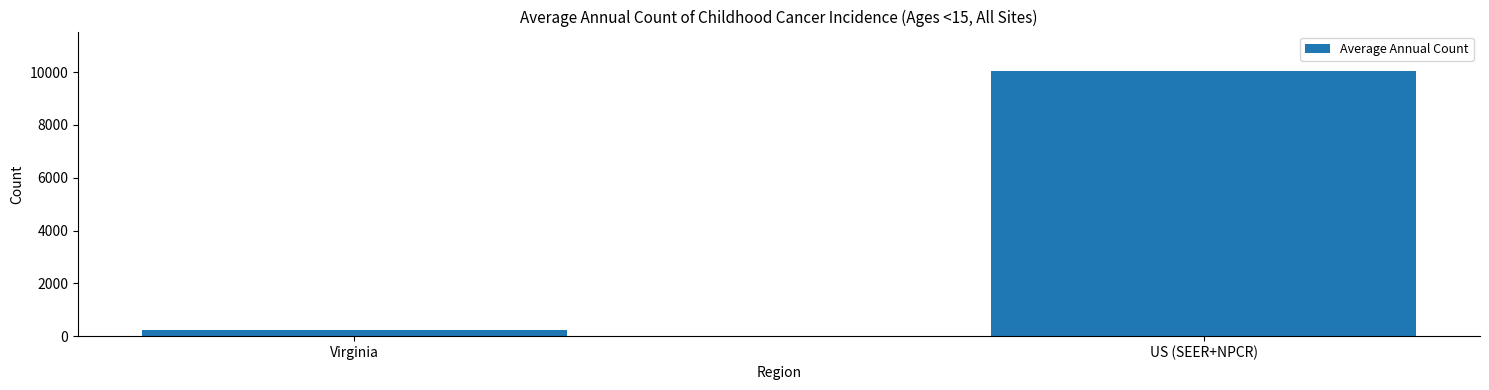

Between US (SEER+NPCR) and Virginia, which is larger?

US (SEER+NPCR)